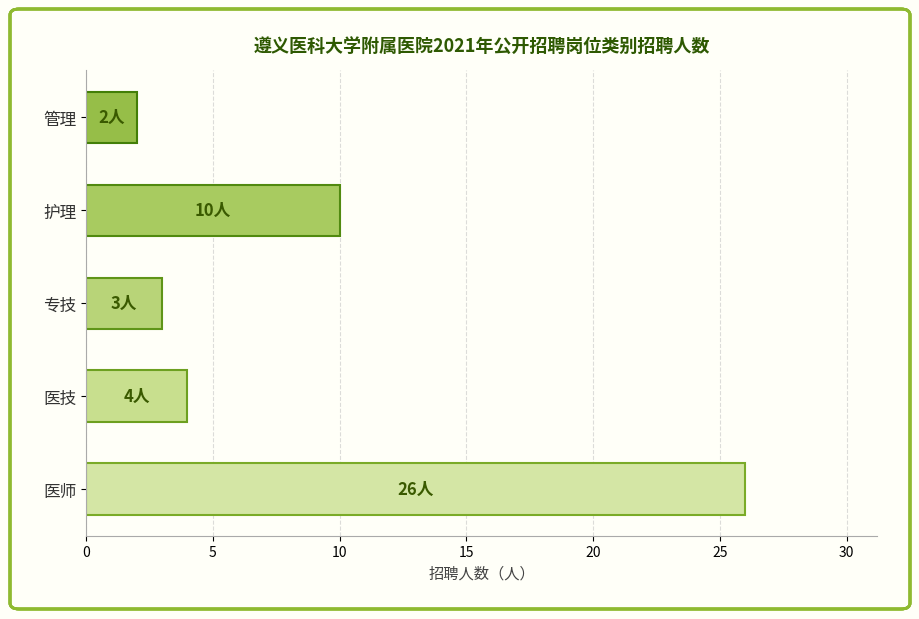

Does the chart contain any negative values?

No